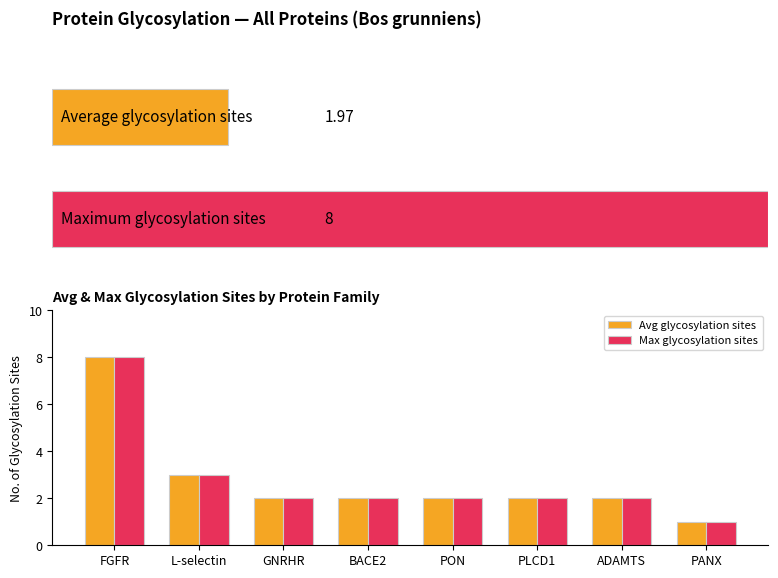

Reading right to left, transcribe all the data shown in this chart.

Avg glycosylation sites: PANX=1	ADAMTS=2	PLCD1=2	PON=2	BACE2=2	GNRHR=2	L-selectin=3	FGFR=8
Max glycosylation sites: PANX=1	ADAMTS=2	PLCD1=2	PON=2	BACE2=2	GNRHR=2	L-selectin=3	FGFR=8